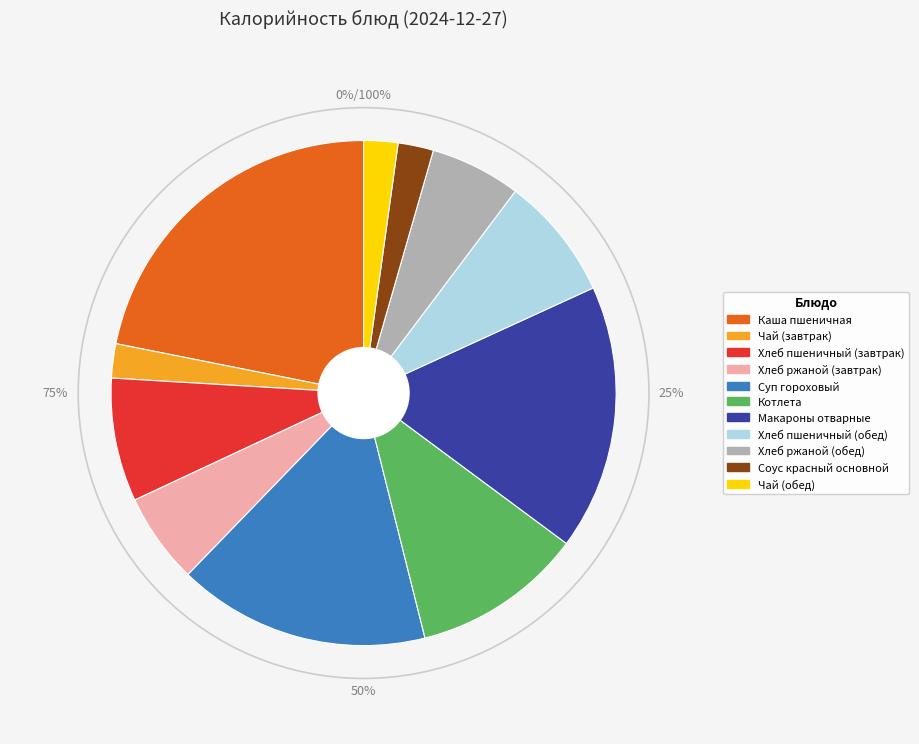

Is the sum of Котлета and Каша пшеничная greater than half?

No